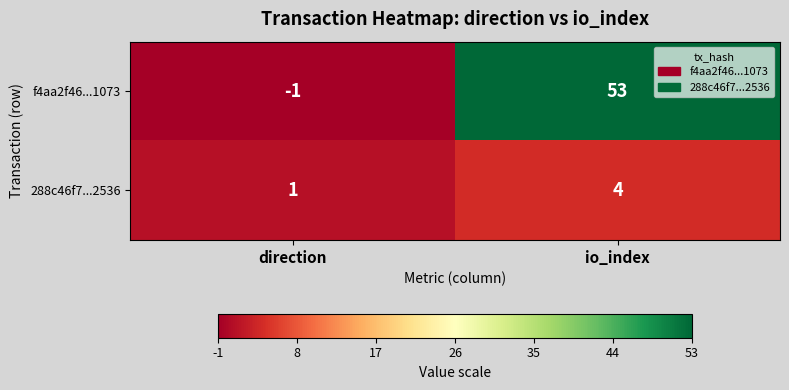

How many data points does each series have?

2